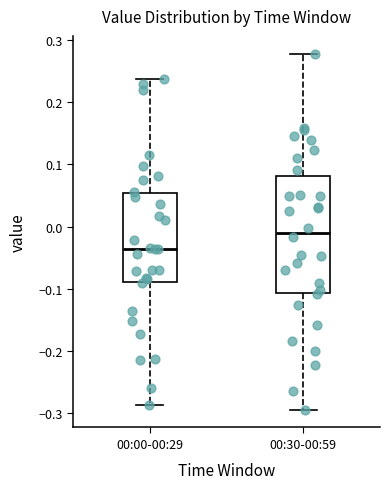

Where is the upper edge of the box for 00:00-00:29 on the y-axis? The values are not printed on the chart, so give them approximately, as read against the axis.

0.05